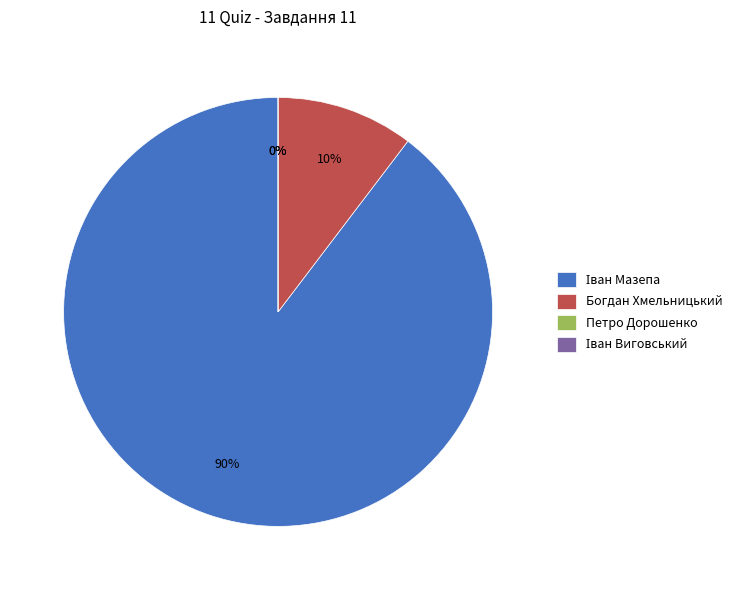

What portion of the pie excludes Петро Дорошенко?

100.0%